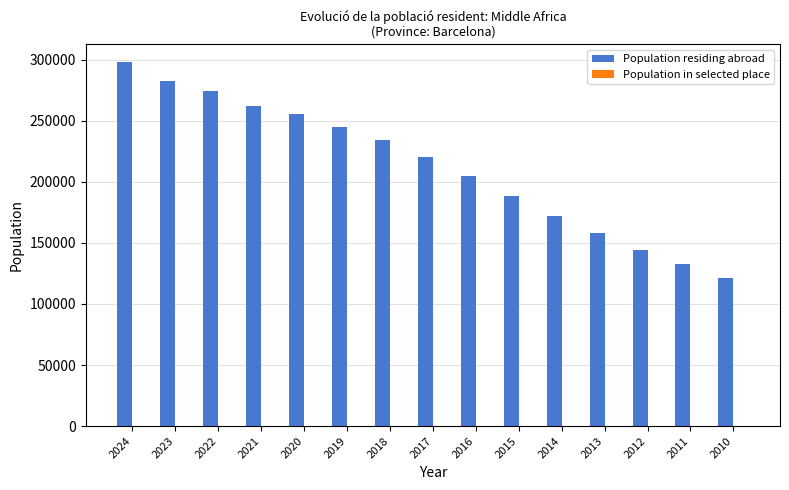

Which series has the largest total across all categories?

Population residing abroad